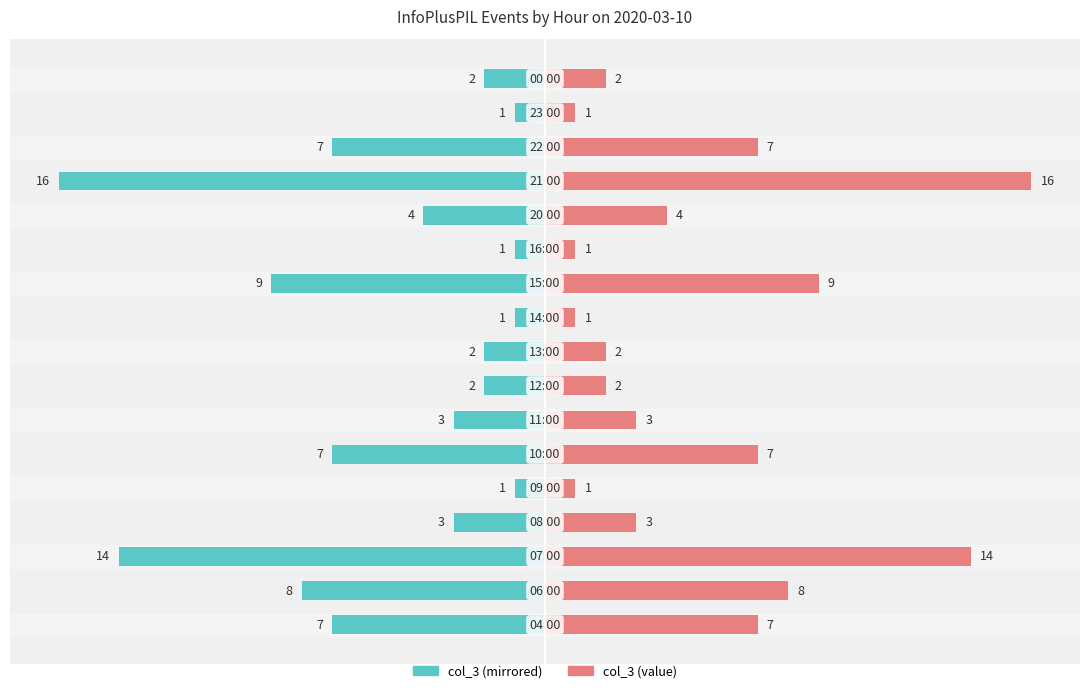

What is the sum of the col_3 (left) values at 0 and 3?

-10